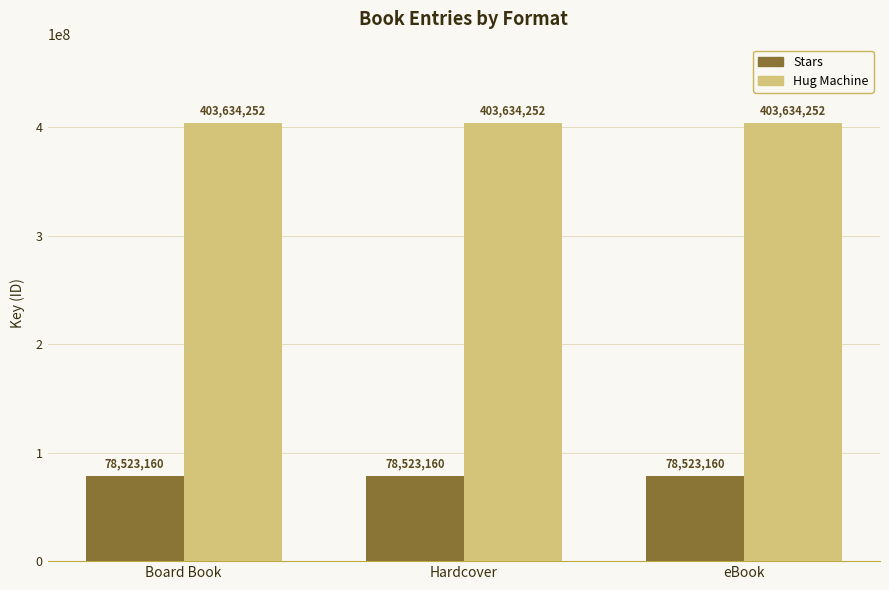

Which series has the largest total across all categories?

Hug Machine